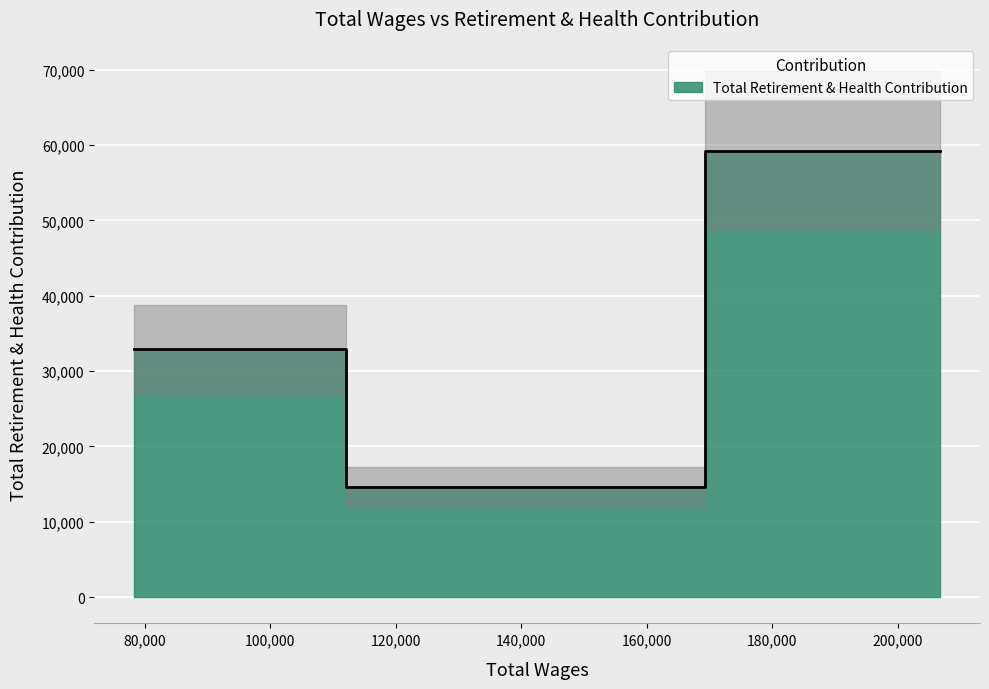

Rank the categories by value from highest to lowest.

196846.0, 82465.0, 141760.0